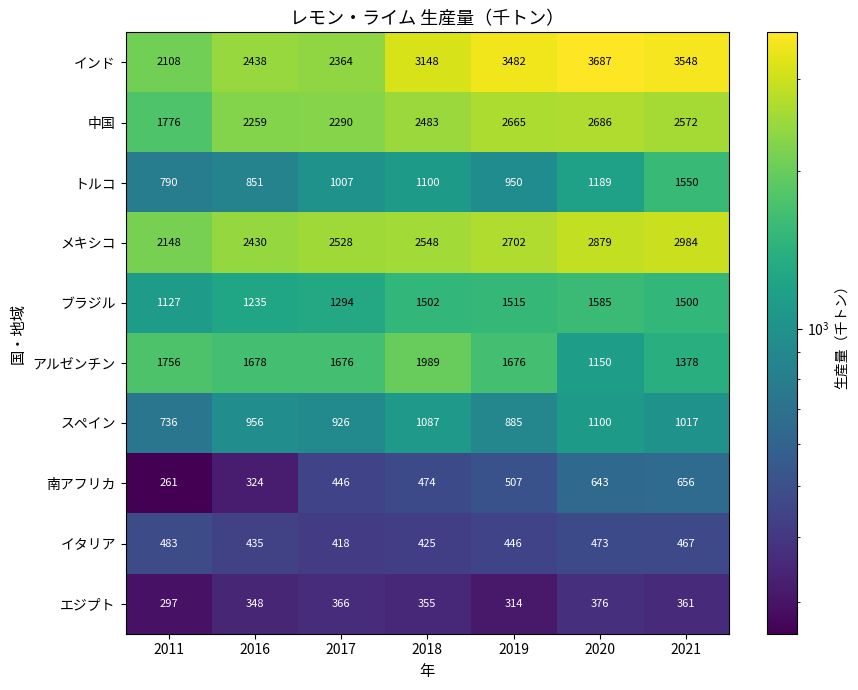

At which category is the sum across all series the highest?

2021